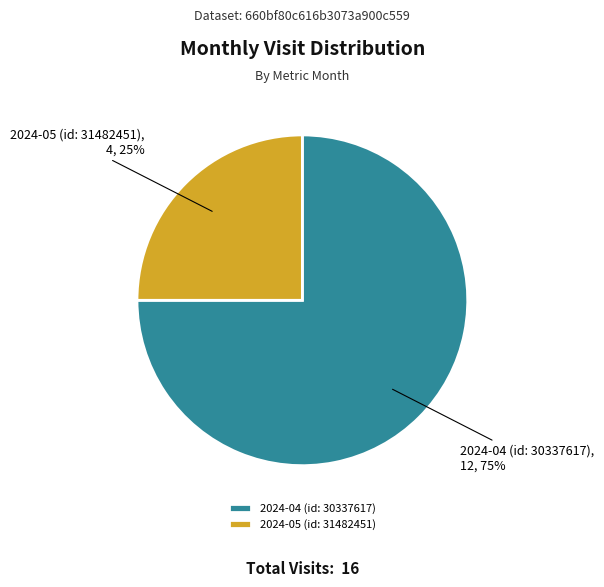

To the nearest percent, what portion does 2024-05 (id: 31482451) represent?

25%